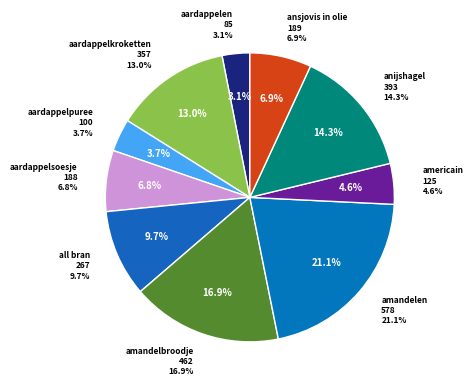

Rank the categories by value from highest to lowest.

amandelen, amandelbroodje, anijshagel, aardappelkroketten, all bran, ansjovis in olie, aardappelsoesje, americain, aardappelpuree, aardappelen